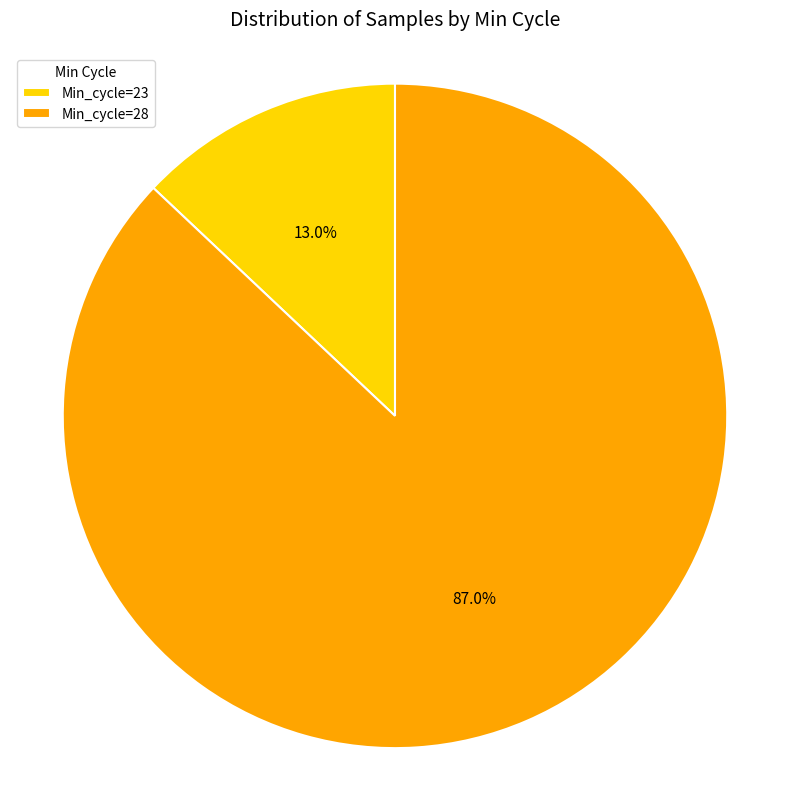

What is the majority slice?

Min_cycle=28